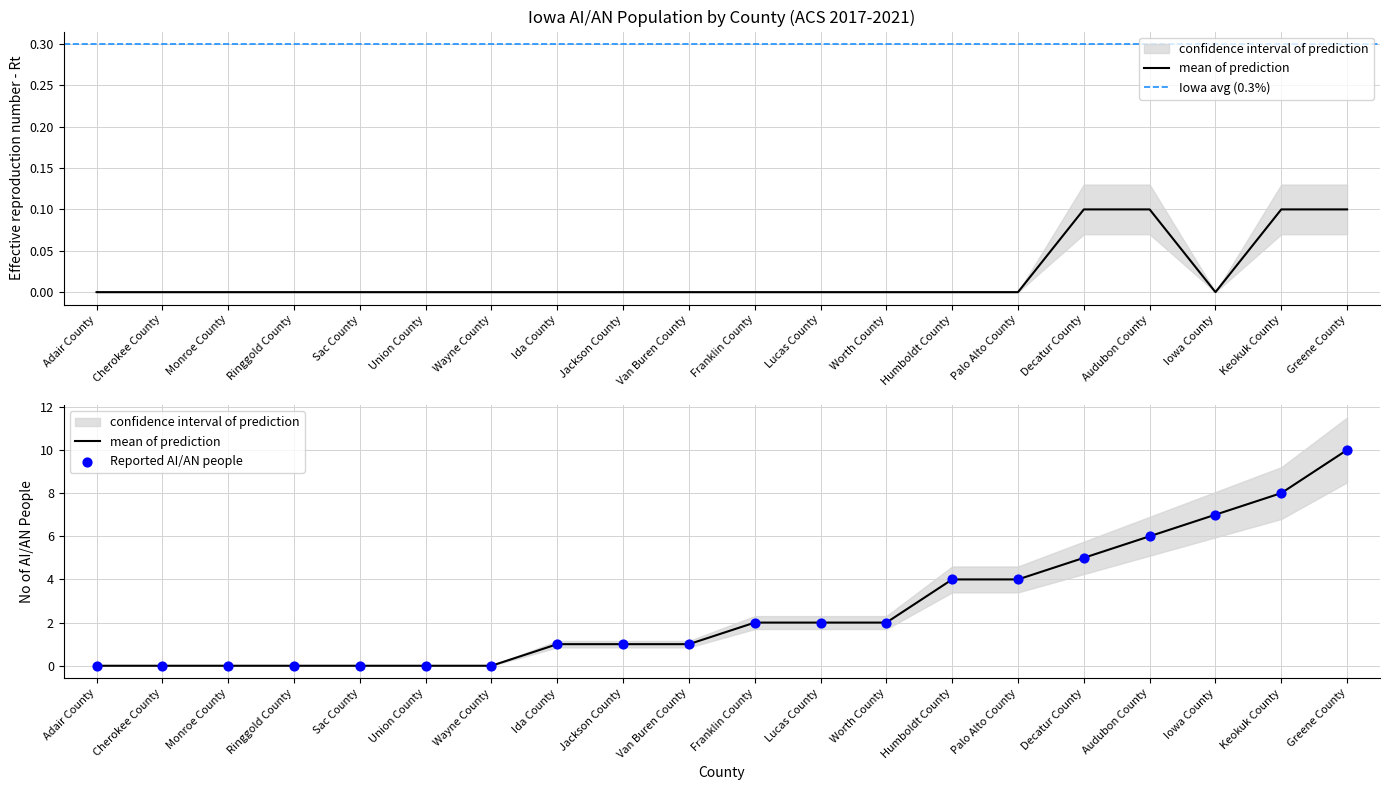

At how many categories does at least one series exceed 2?

7